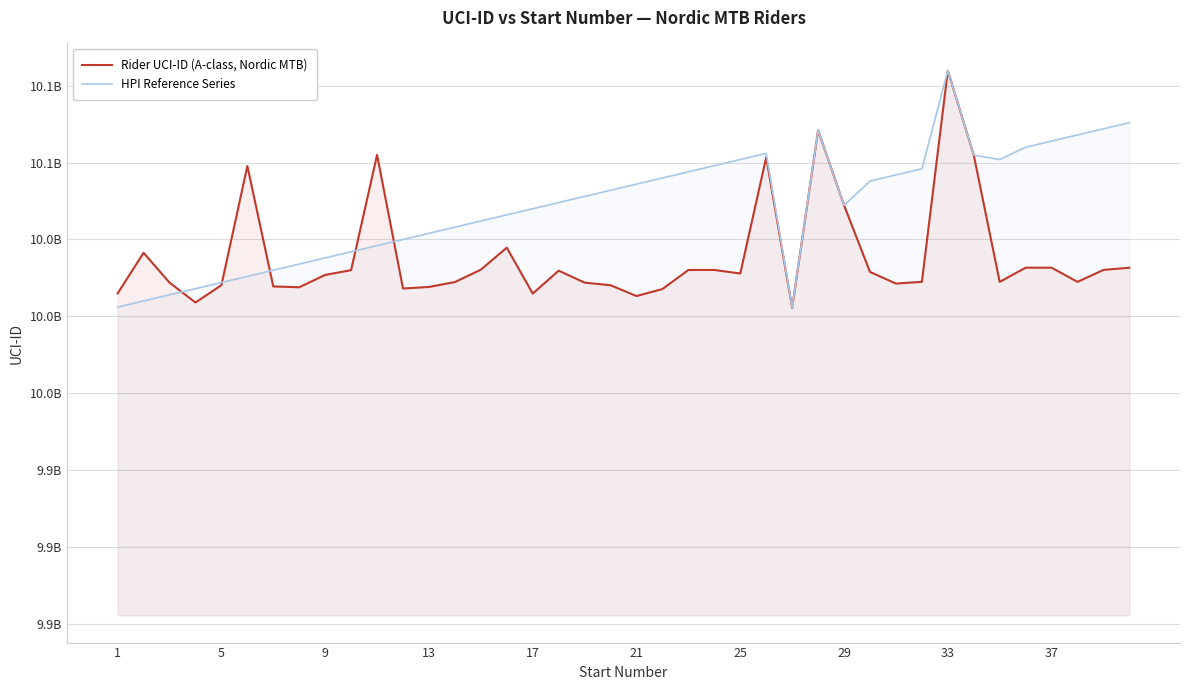

What is the greatest value displayed?

10079890392